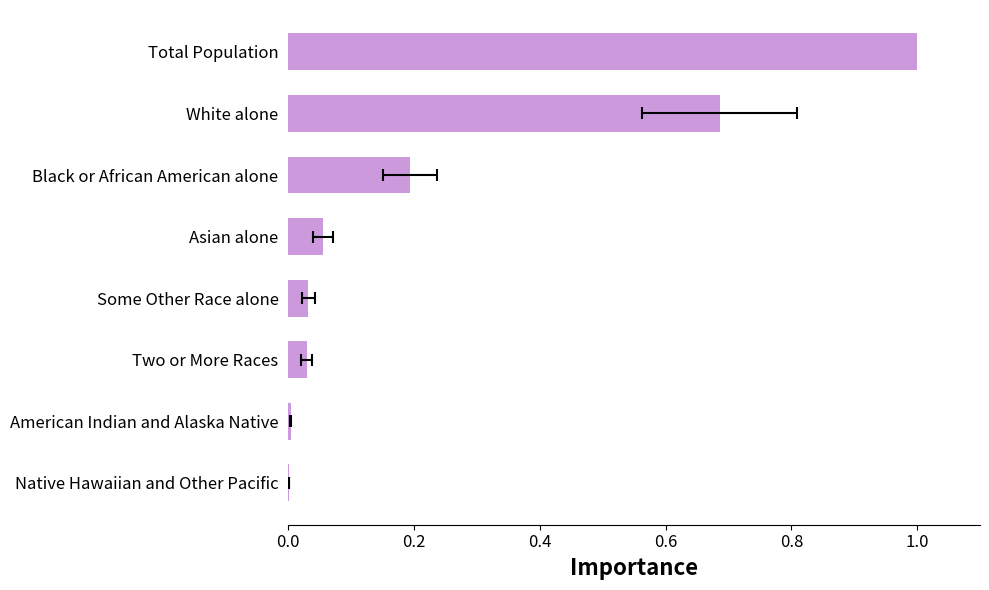

What is the difference between the maximum and minimum values?

1.0